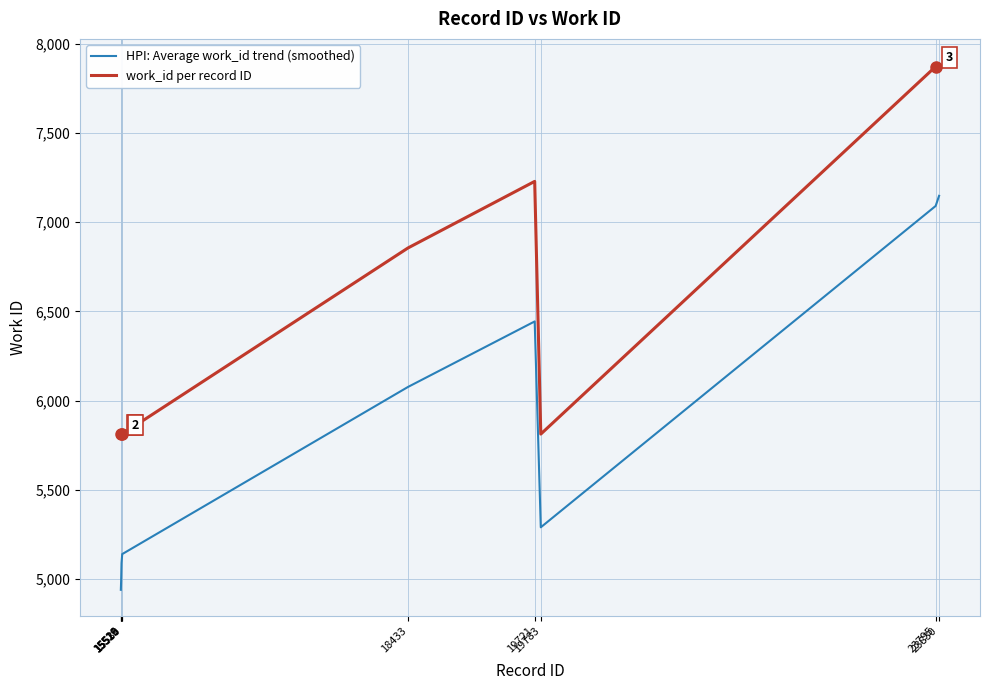

What is the lowest value of the work_id per record ID series?

5813.0